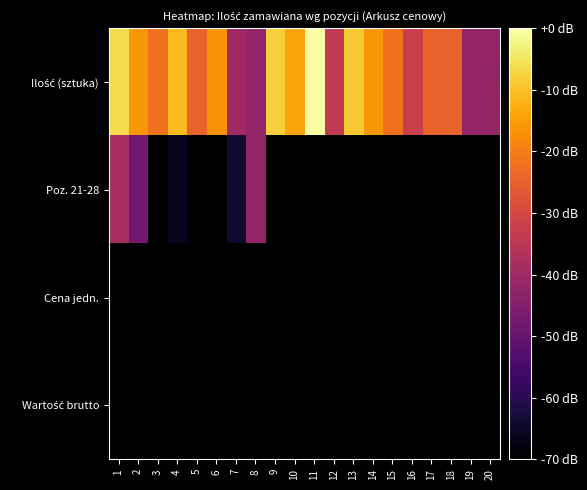

Which has a higher value, 17 or 3?

3